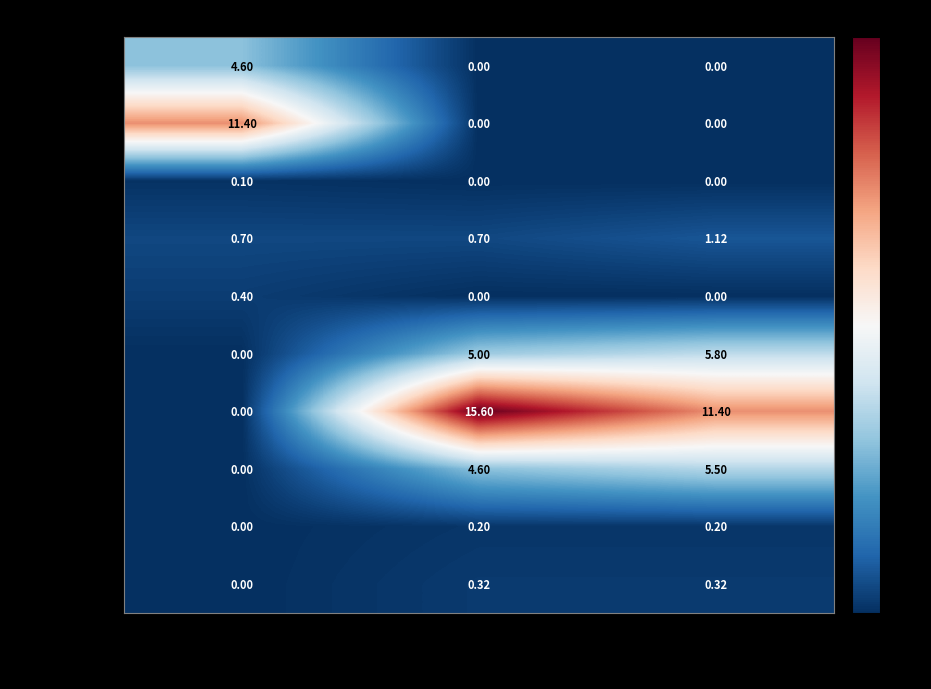

Which series has the largest total across all categories?

2 блюдо